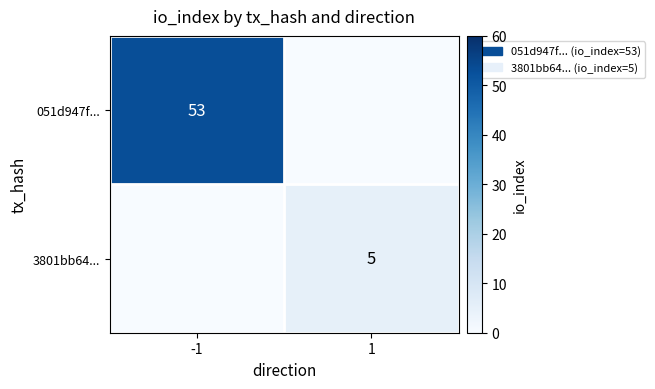

The 051d947f... series shows 82 at -1. True or false?

False